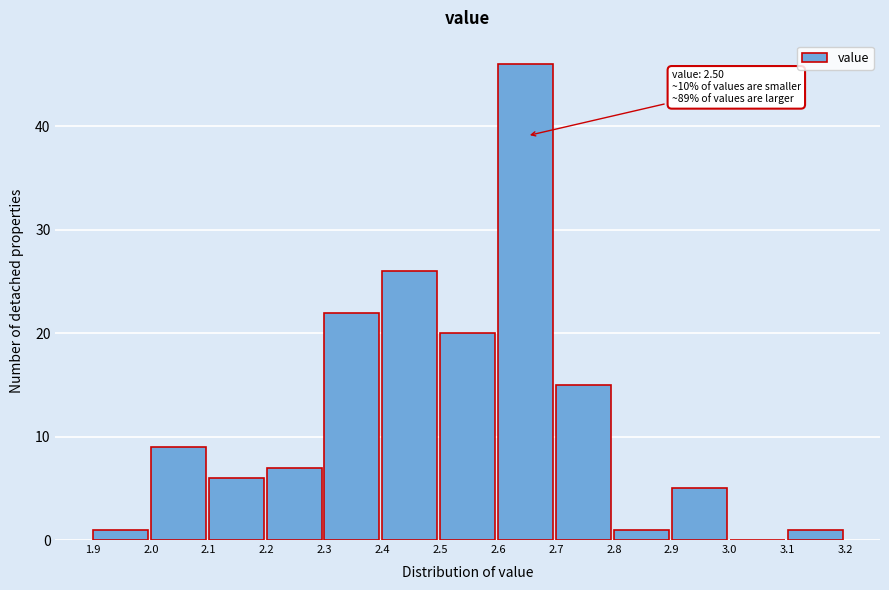

Which range on the x-axis has the tallest bar?

2.6 to 2.7